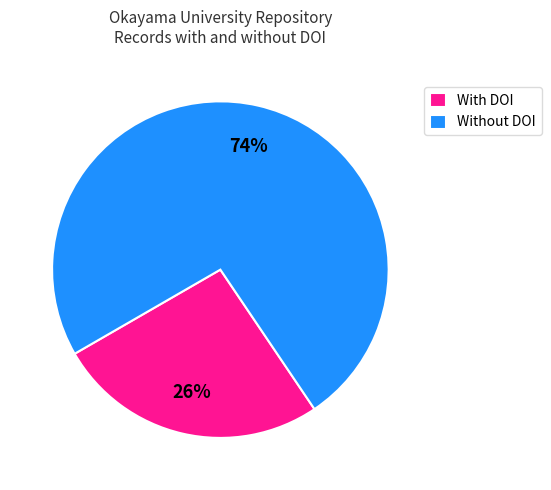

How many segments does this pie chart have?

2